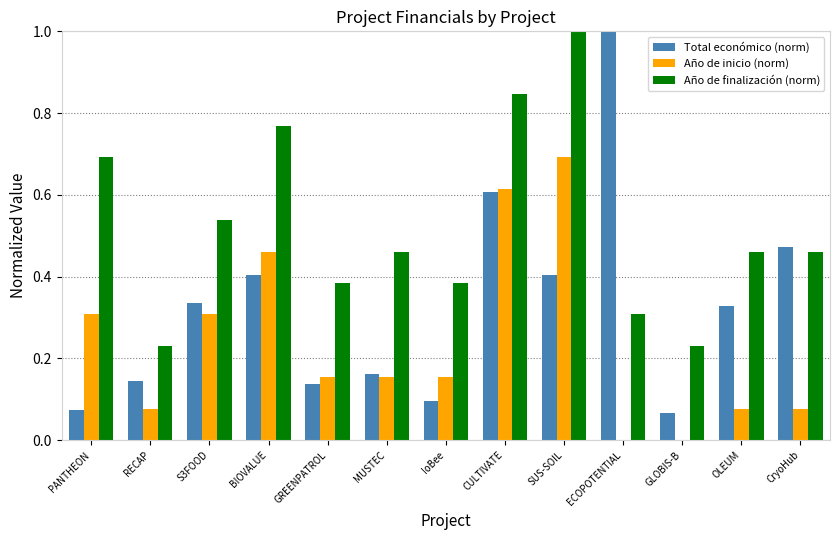

What is the sum of the Total económico (norm) values at SUS-SOIL and OLEUM?

0.7